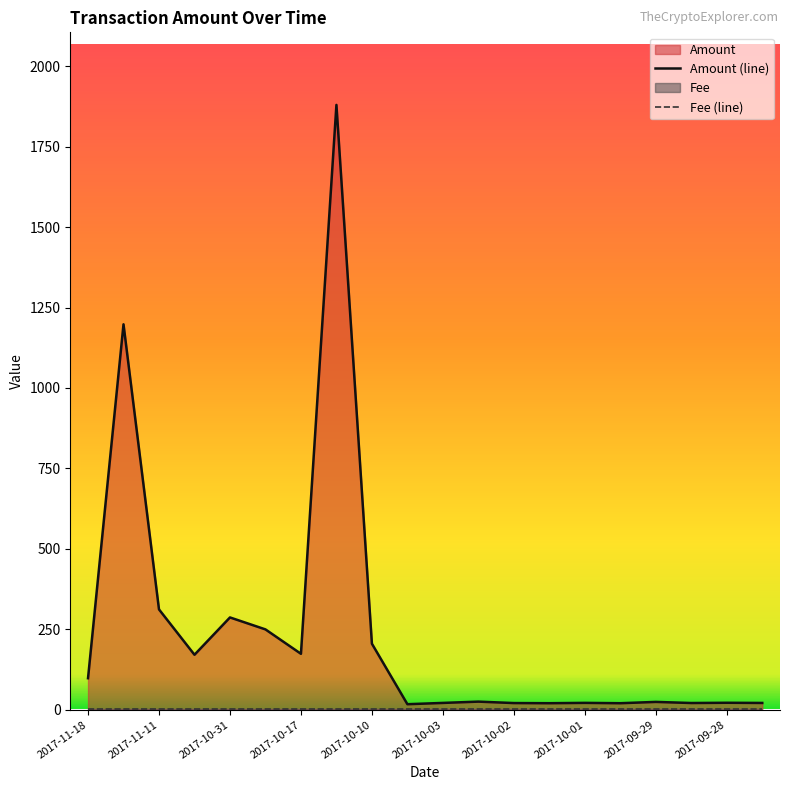

Which series has the largest total across all categories?

Amount (line)